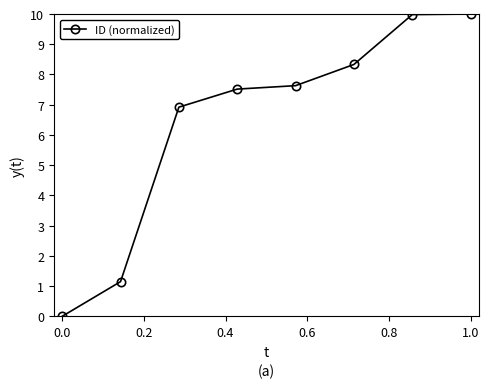

What is the difference between the maximum and second lowest values?

8.9